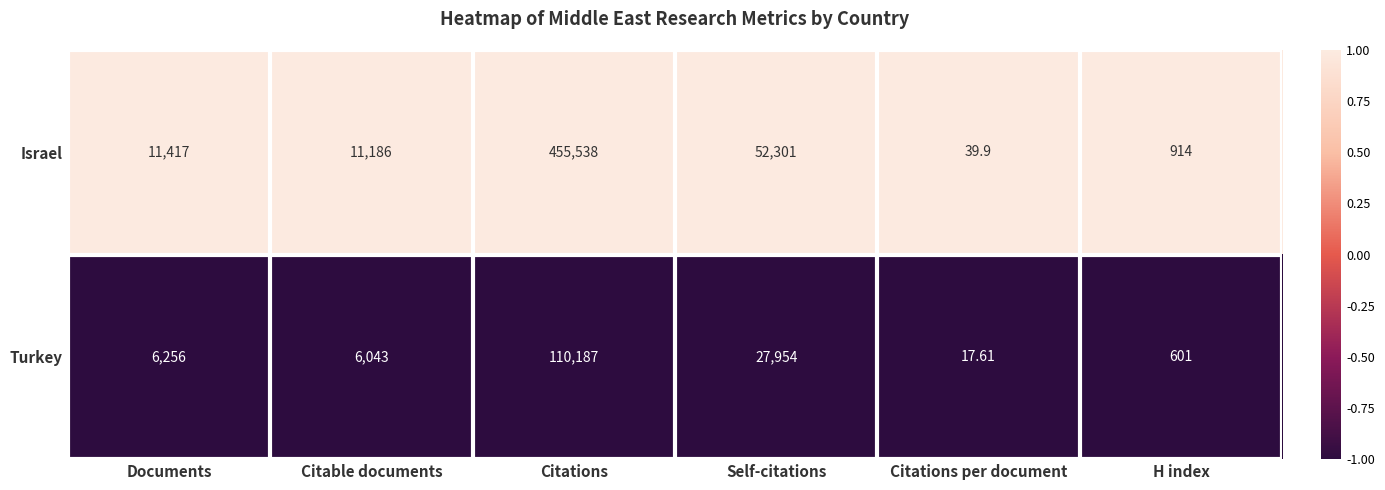

Which category has the lowest value across all series?

Citations per document